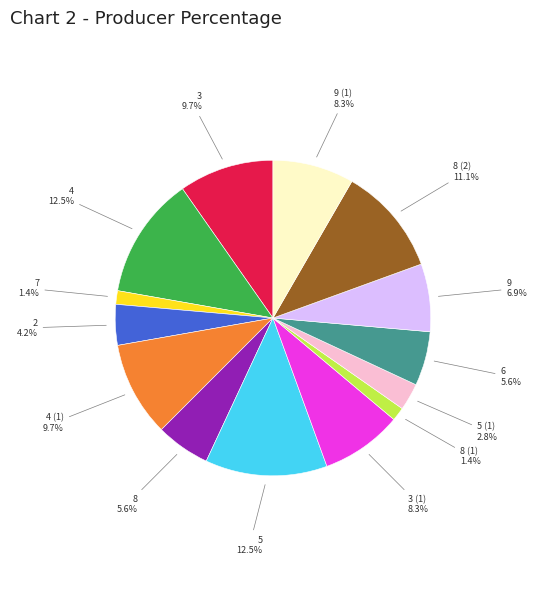

To the nearest percent, what percentage of the pie is 8?

6%